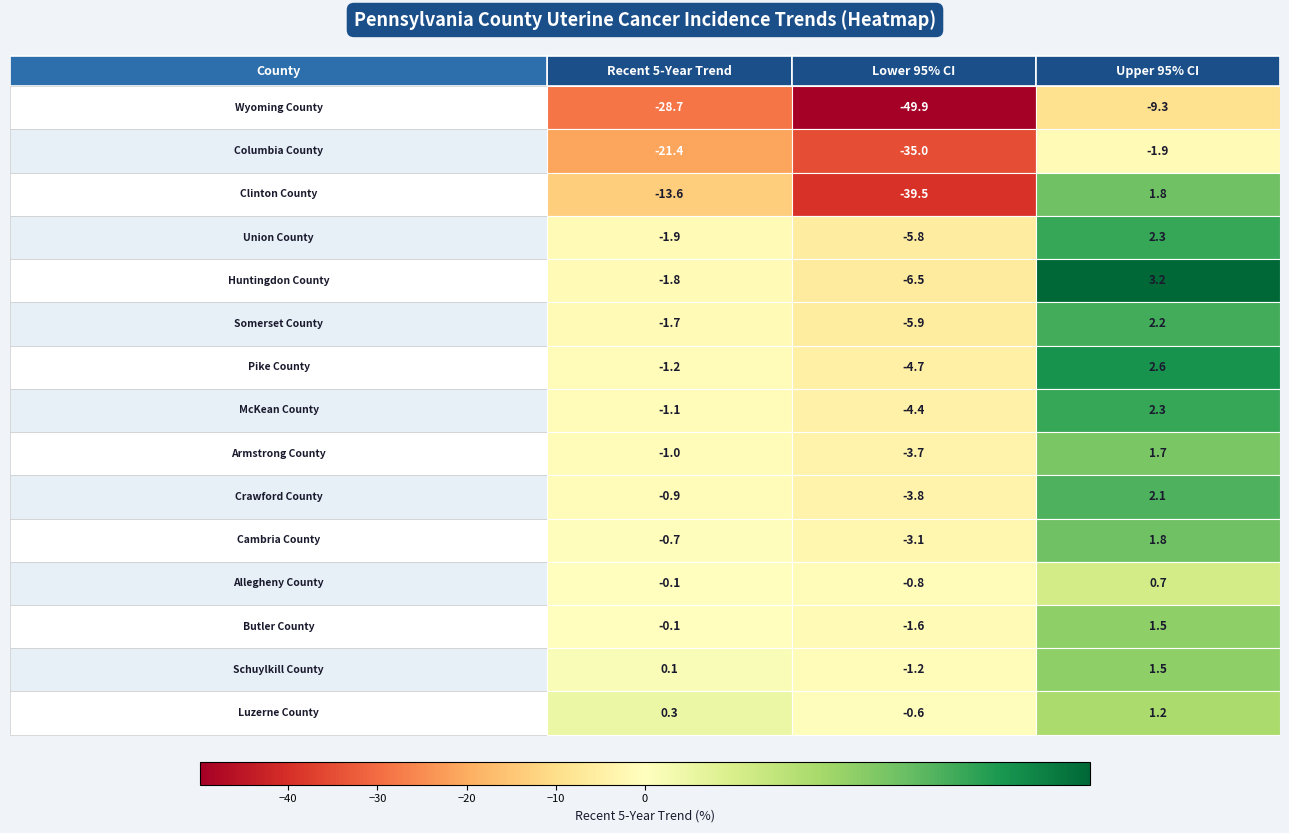

Reading right to left, what are all the values shown in this chart?

Wyoming County: -9.3	-49.9	-28.7
Columbia County: -1.9	-35.0	-21.4
Clinton County: 1.8	-39.5	-13.6
Union County: 2.3	-5.8	-1.9
Huntingdon County: 3.2	-6.5	-1.8
Somerset County: 2.2	-5.9	-1.7
Pike County: 2.6	-4.7	-1.2
McKean County: 2.3	-4.4	-1.1
Armstrong County: 1.7	-3.7	-1.0
Crawford County: 2.1	-3.8	-0.9
Cambria County: 1.8	-3.1	-0.7
Allegheny County: 0.7	-0.8	-0.1
Butler County: 1.5	-1.6	-0.1
Schuylkill County: 1.5	-1.2	0.1
Luzerne County: 1.2	-0.6	0.3